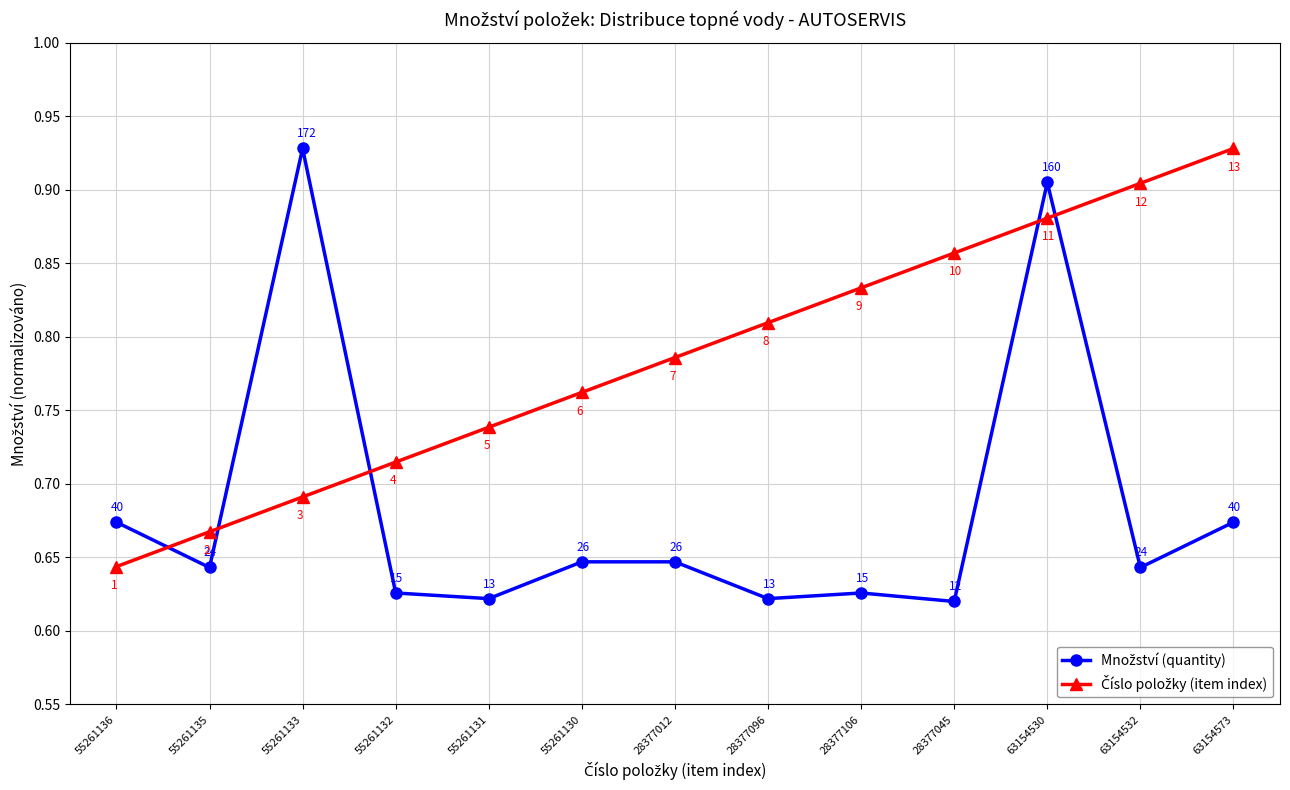

What position from the left is 55261133?

3